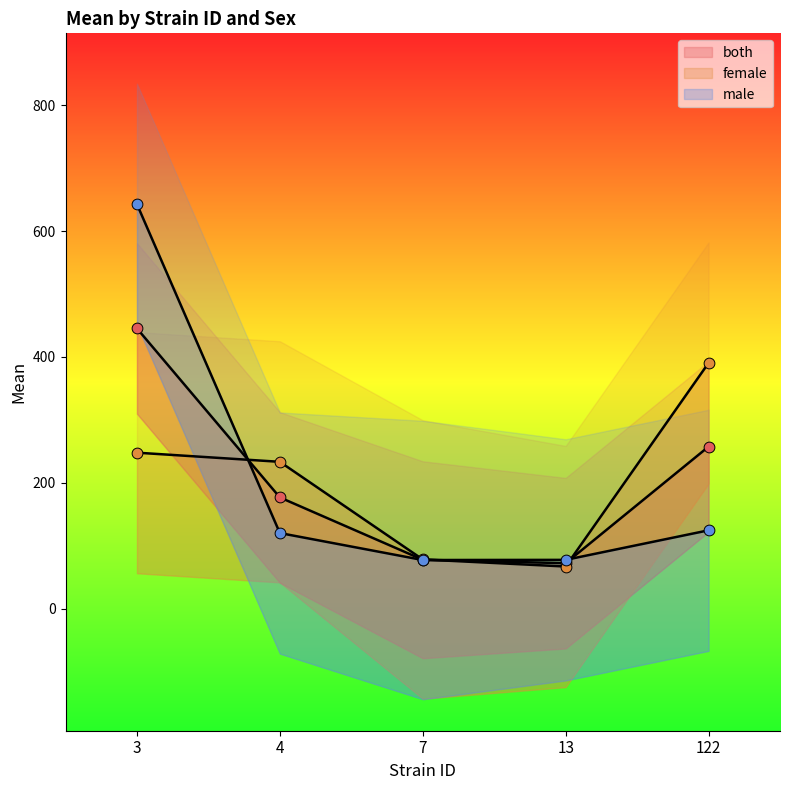

At how many categories does at least one series exceed 228?

3